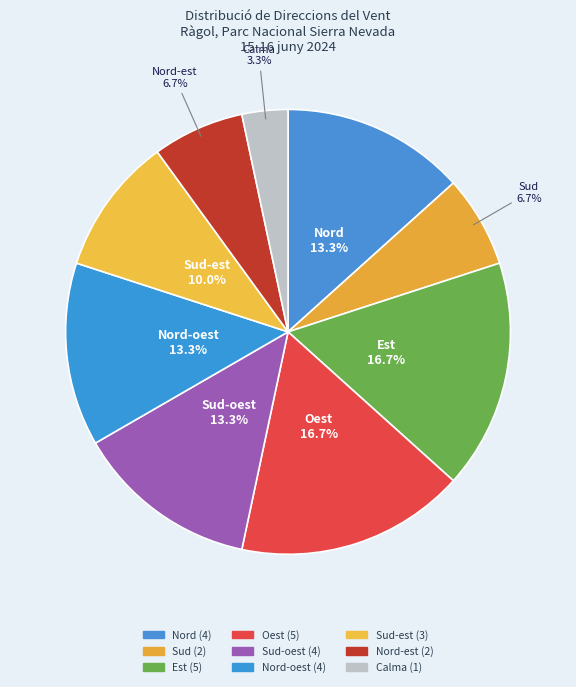

Count the number of slices in the pie.

9